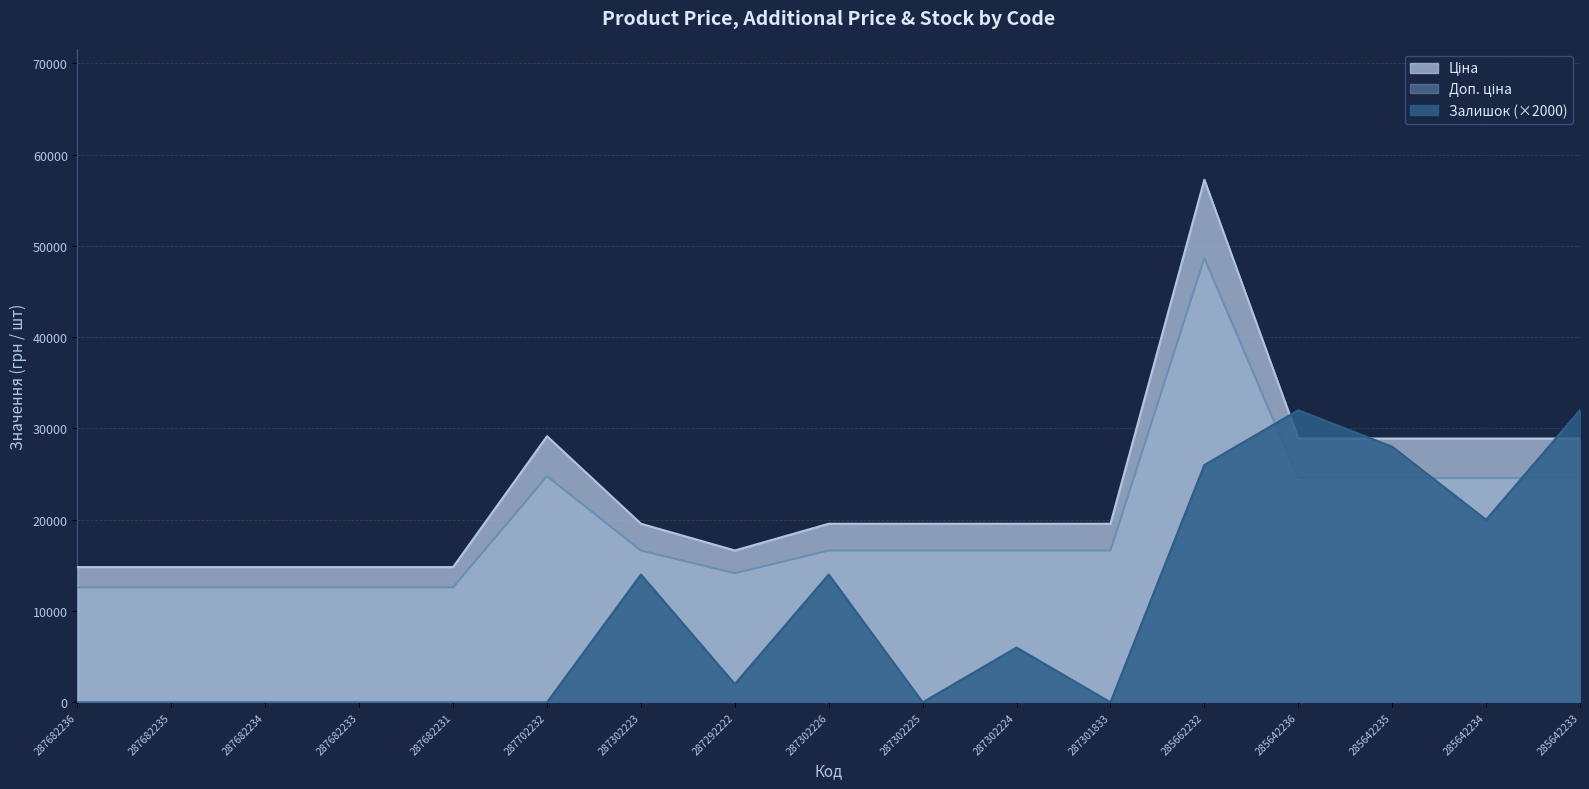

How many lines are shown in the chart?

3